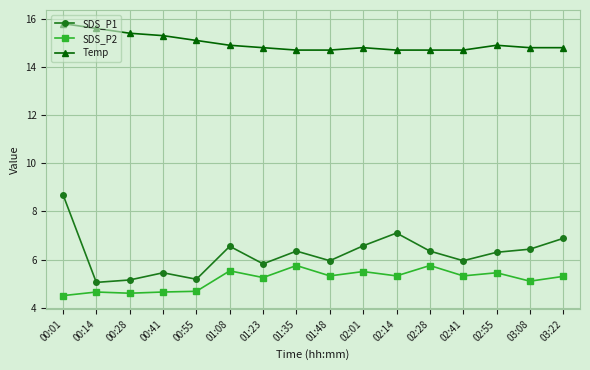

What is the greatest value displayed?

15.8